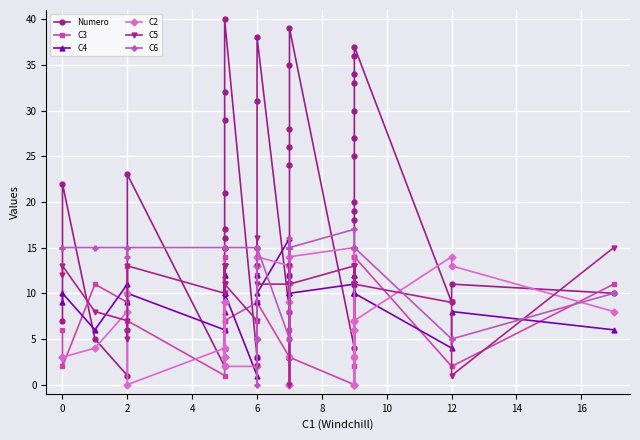

Reading left to right, what are all the values shown in this chart?

Numero: 7	22	5	1	6	23	2	15	16	17	21	29	32	40	3	13	14	31	38	8	12	24	26	28	35	39	4	18	19	20	25	27	30	33	34	36	37	9	11	10
C3: 6	2	11	9	13	7	1	6	14	2	2	2	7	7	9	12	15	7	9	3	8	3	5	6	3	3	0	3	3	3	0	14	7	14	7	2	14	2	2	11
C4: 9	10	6	11	9	10	6	8	12	4	10	10	12	10	1	9	3	12	10	16	3	10	10	10	12	10	11	10	10	10	10	10	10	12	12	10	10	4	8	6
C2: 3	3	4	8	10	0	4	3	3	9	9	3	9	2	2	13	13	5	14	13	11	0	9	3	0	14	15	7	7	7	3	6	0	6	0	0	7	14	13	8
C5: 12	13	8	7	5	13	10	13	13	11	13	11	13	11	7	2	16	13	11	11	0	13	11	11	13	11	13	11	11	11	13	11	11	13	13	11	11	9	1	15
C6: 15	15	15	15	14	15	15	15	15	15	15	15	15	15	15	0	5	15	15	5	16	15	15	15	15	15	17	15	15	15	15	15	15	15	15	15	15	5	5	10